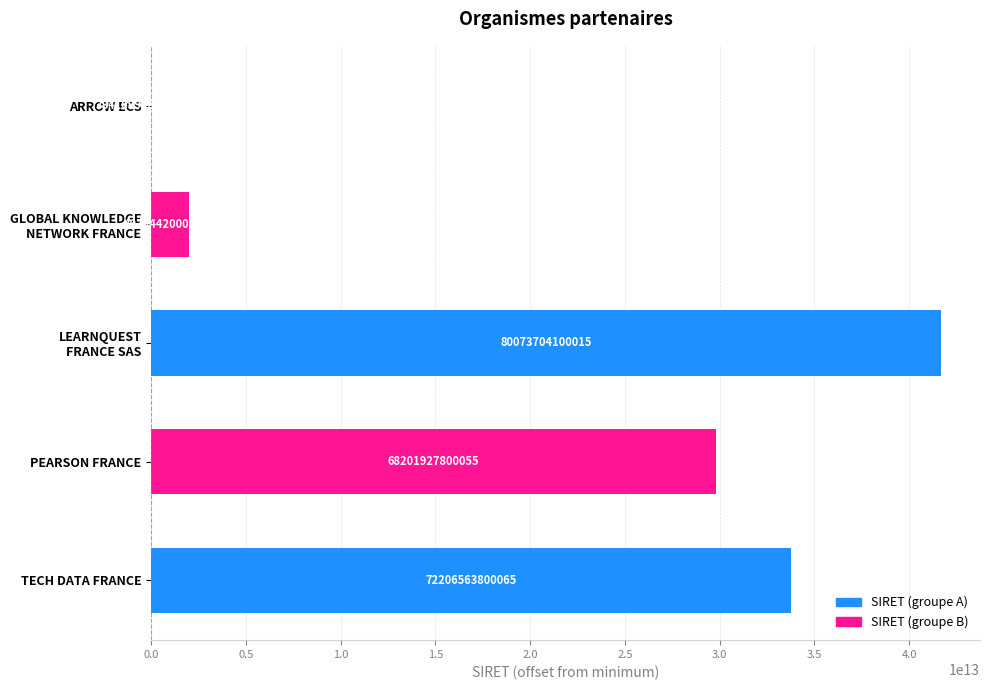

At which category does the chart reach its minimum across all series?

ARROW ECS